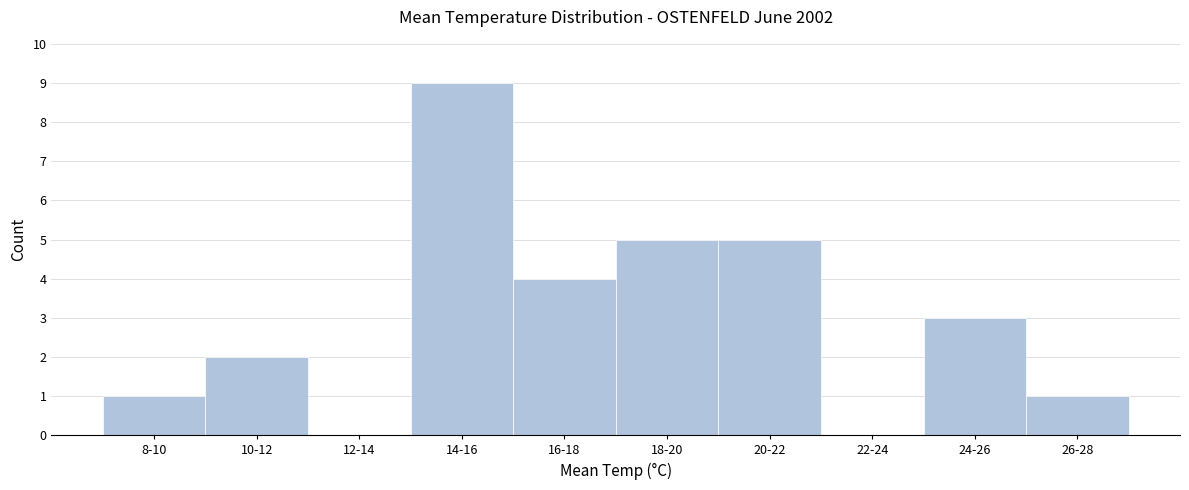

Reading right to left, what are all the values shown in this chart?

26-28=1	24-26=3	22-24=0	20-22=5	18-20=5	16-18=4	14-16=9	12-14=0	10-12=2	8-10=1